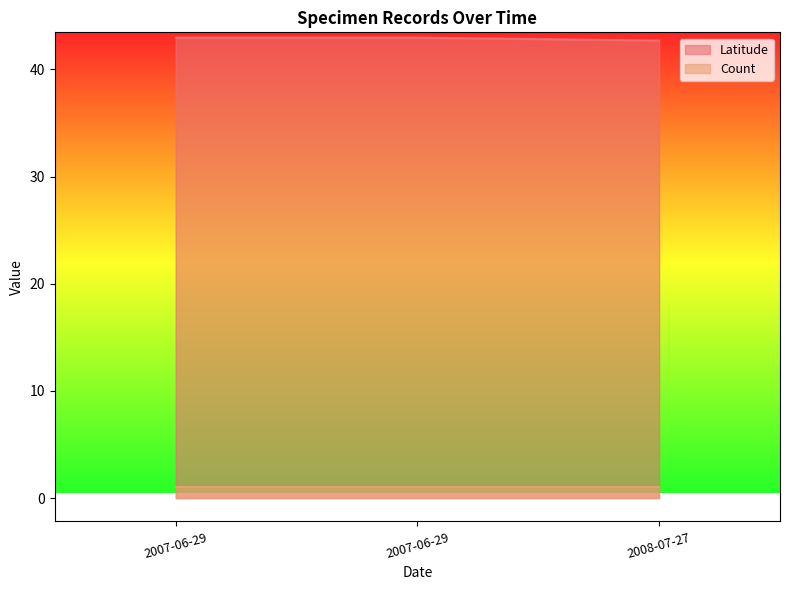

What is the average value?

42.9